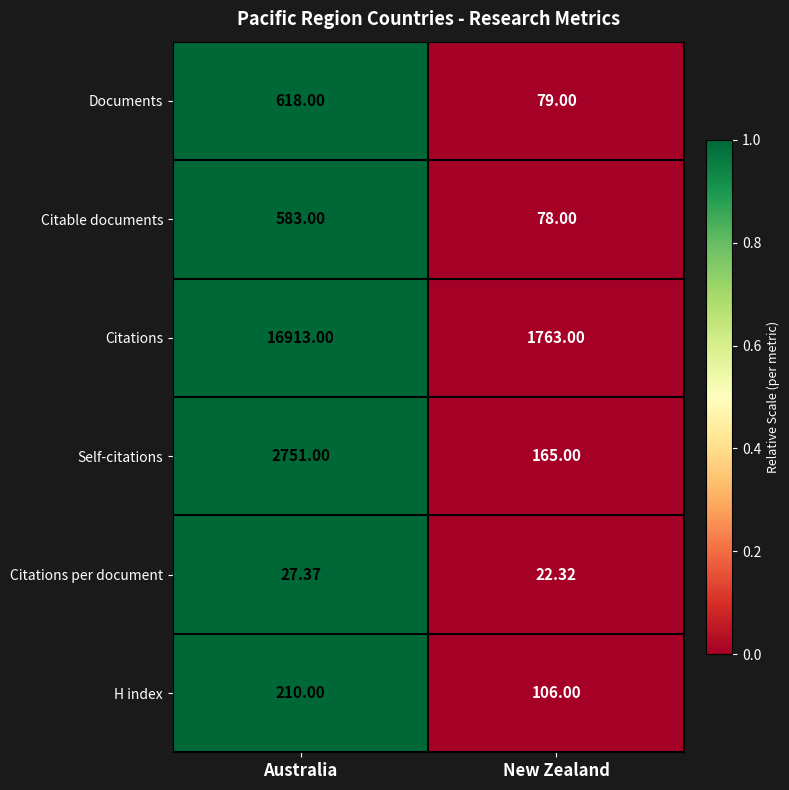

At which category is the sum across all series the highest?

Australia